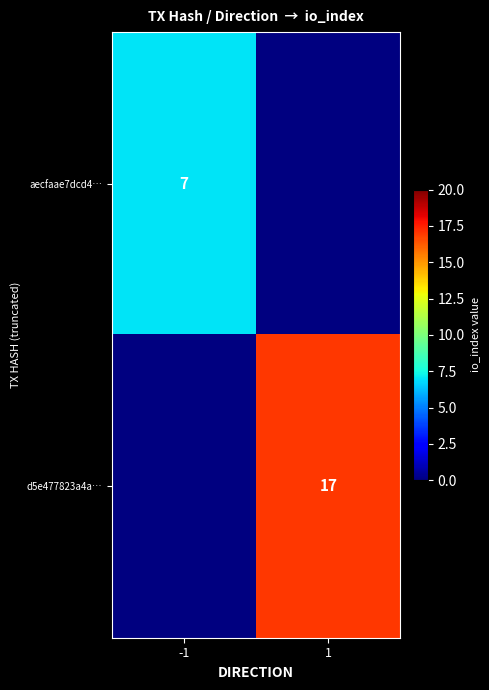

True or false: aecfaae7dcd4… has a value of 10 at -1.

False